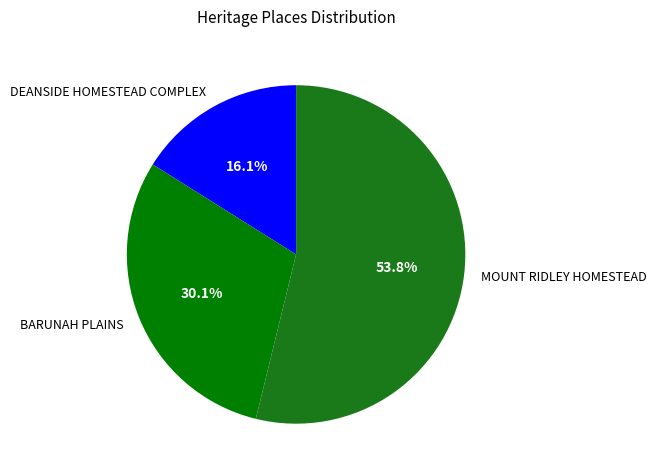

True or false: DEANSIDE HOMESTEAD COMPLEX accounts for 16% of the total.

True